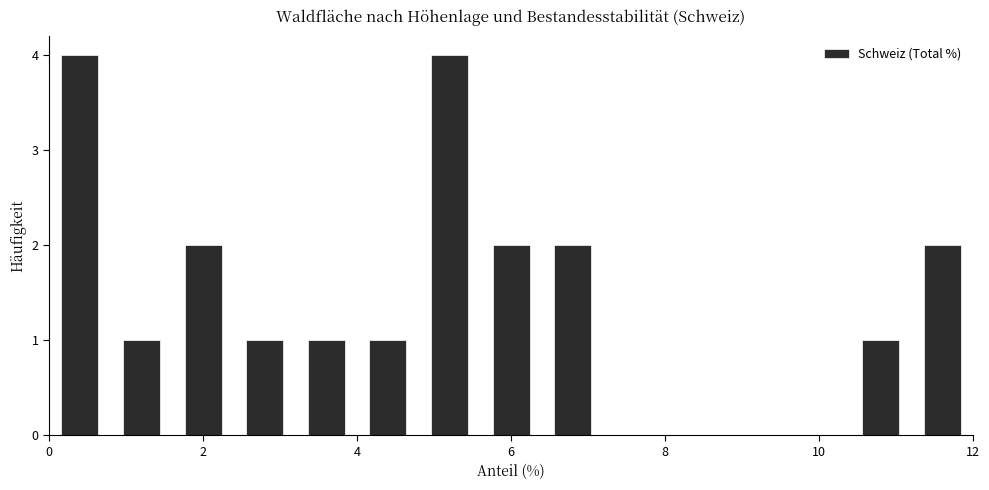

Reading left to right, list every bar in this chart as the range it spans on the x-axis followed by its height. The values are not printed on the chart, so give them approximately, as read against the axis.

0.0 to 0.8: 4
0.8 to 1.6: 1
1.6 to 2.4: 2
2.4 to 3.2: 1
3.2 to 4.0: 1
4.0 to 4.8: 1
4.8 to 5.6: 4
5.6 to 6.4: 2
6.4 to 7.2: 2
7.2 to 8.0: 0
8.0 to 8.8: 0
8.8 to 9.6: 0
9.6 to 10.4: 0
10.4 to 11.2: 1
11.2 to 12.0: 2